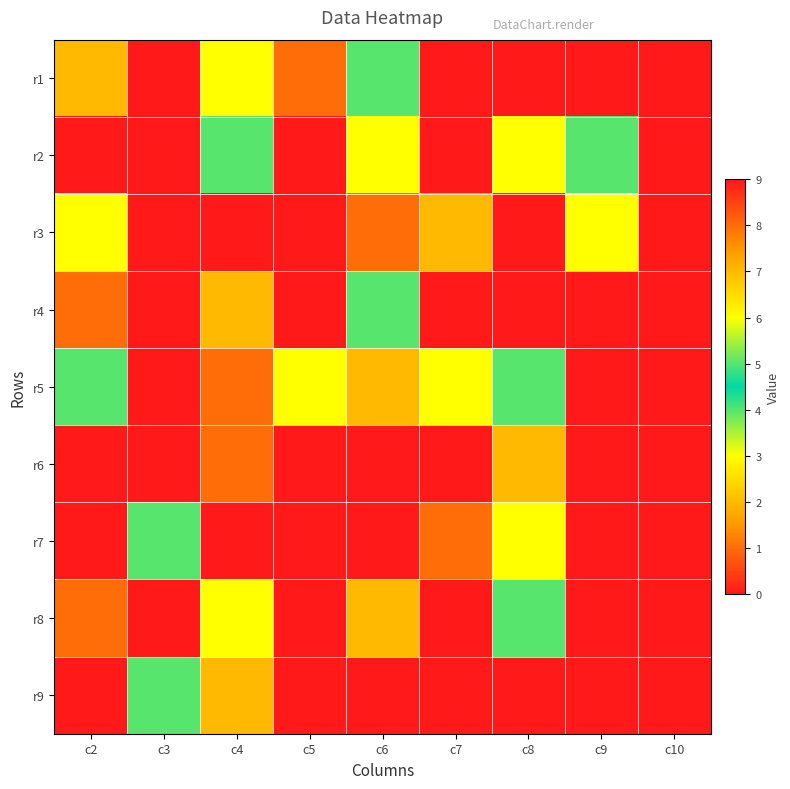

At how many categories does at least one series exceed 1?

8